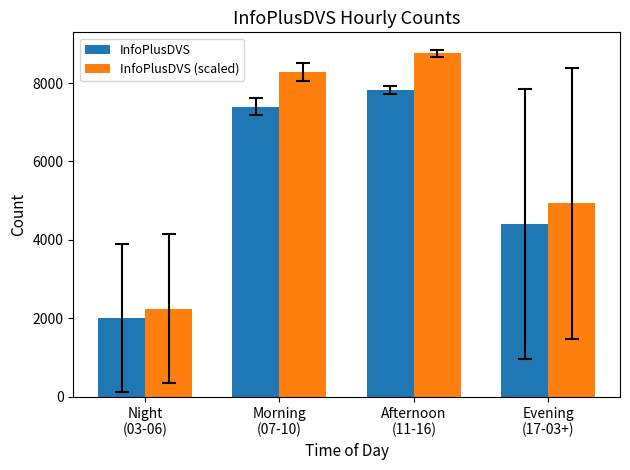

What is the label of the 1st bar from the right?

Evening
(17-03+)